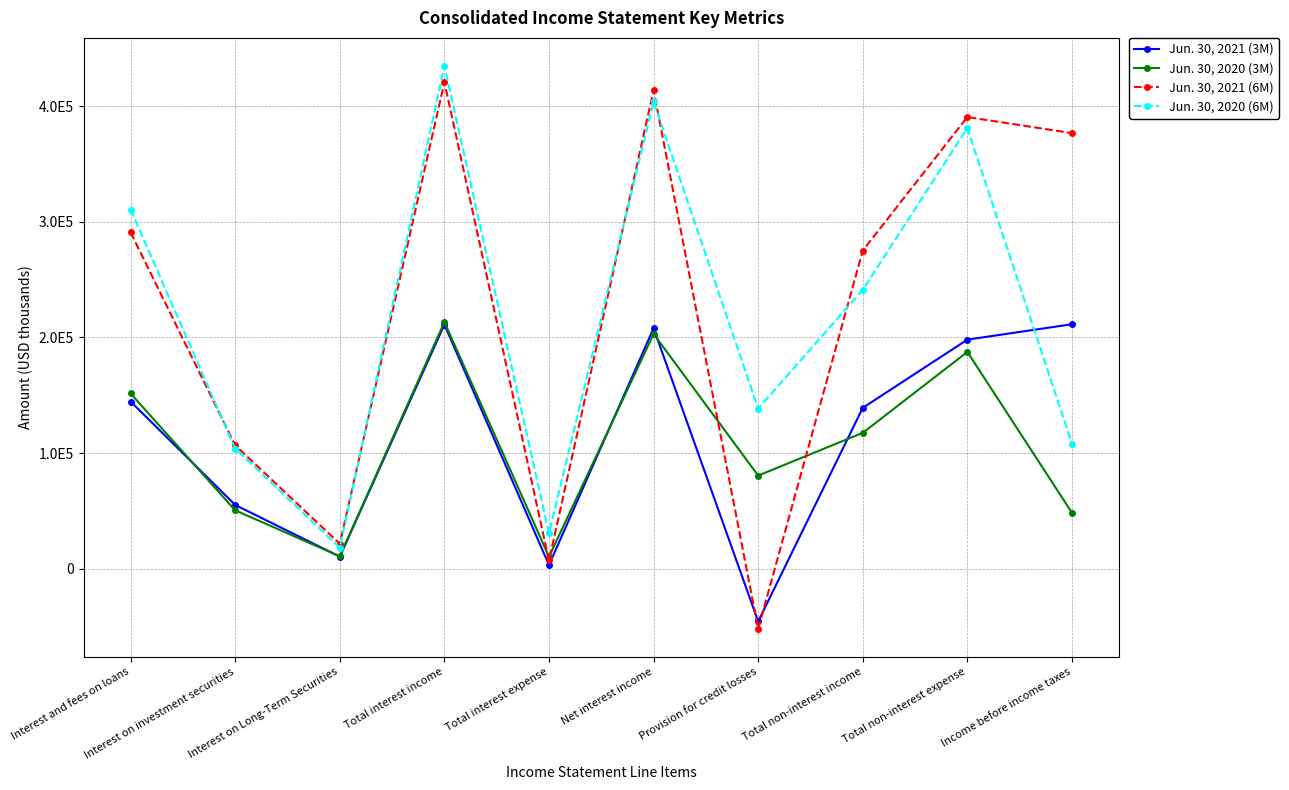

True or false: Jun. 30, 2020 (3M) and Jun. 30, 2021 (6M) cross at least once.

True